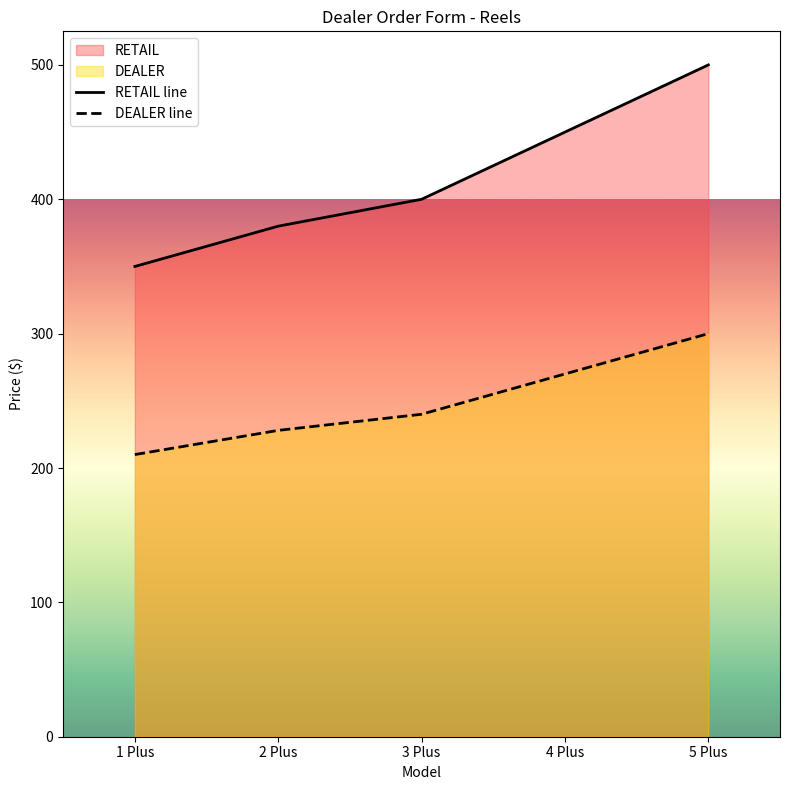

Is it true that DEALER line equals 302 at 1 Plus?

False